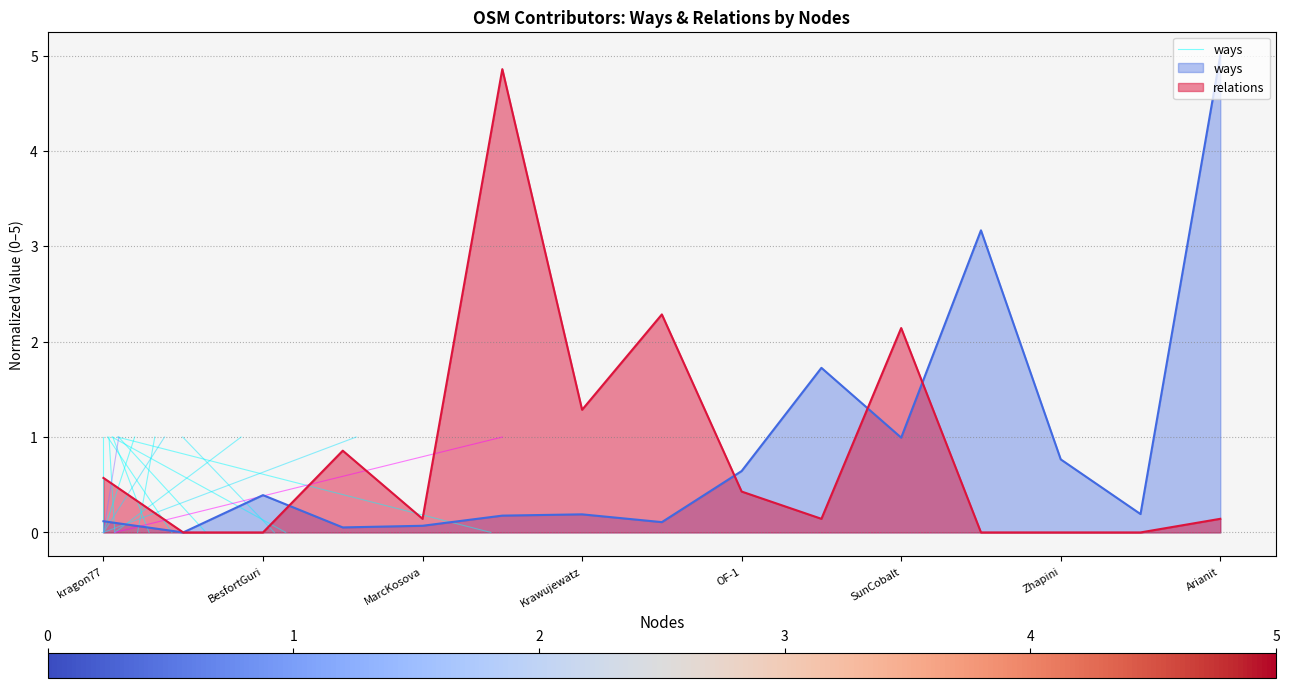

The chart shows a value of 1 at kragon77. True or false?

True